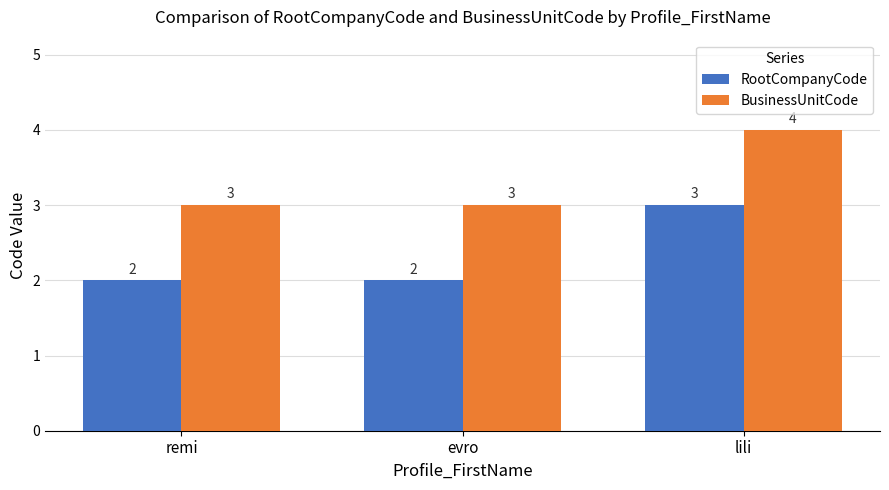

What is the highest value of the BusinessUnitCode series?

4